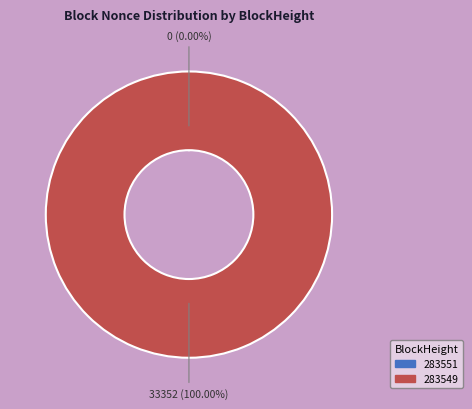

To the nearest percent, what is the difference between the 283551 and 283549 slice percentages?

100%